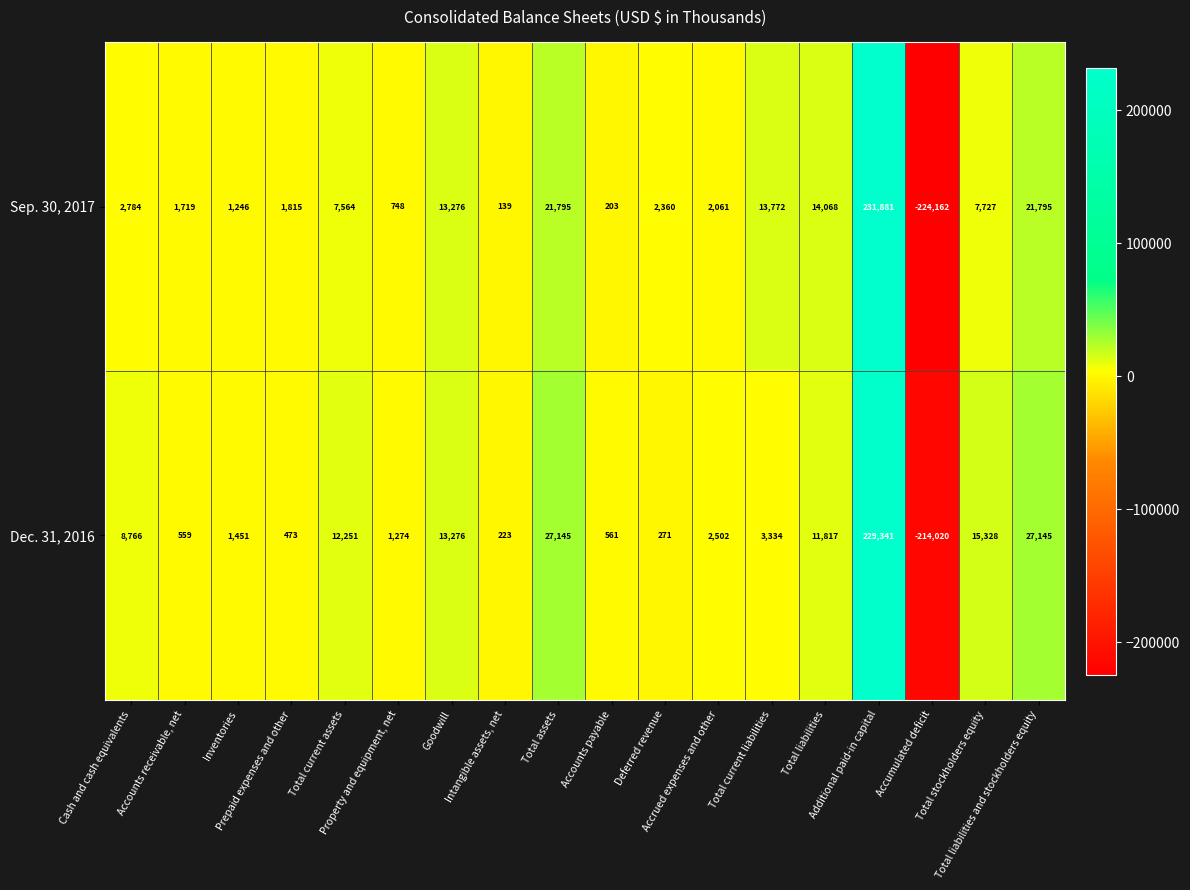

Rank the series by their maximum value, from lowest to highest.

Dec. 31, 2016, Sep. 30, 2017